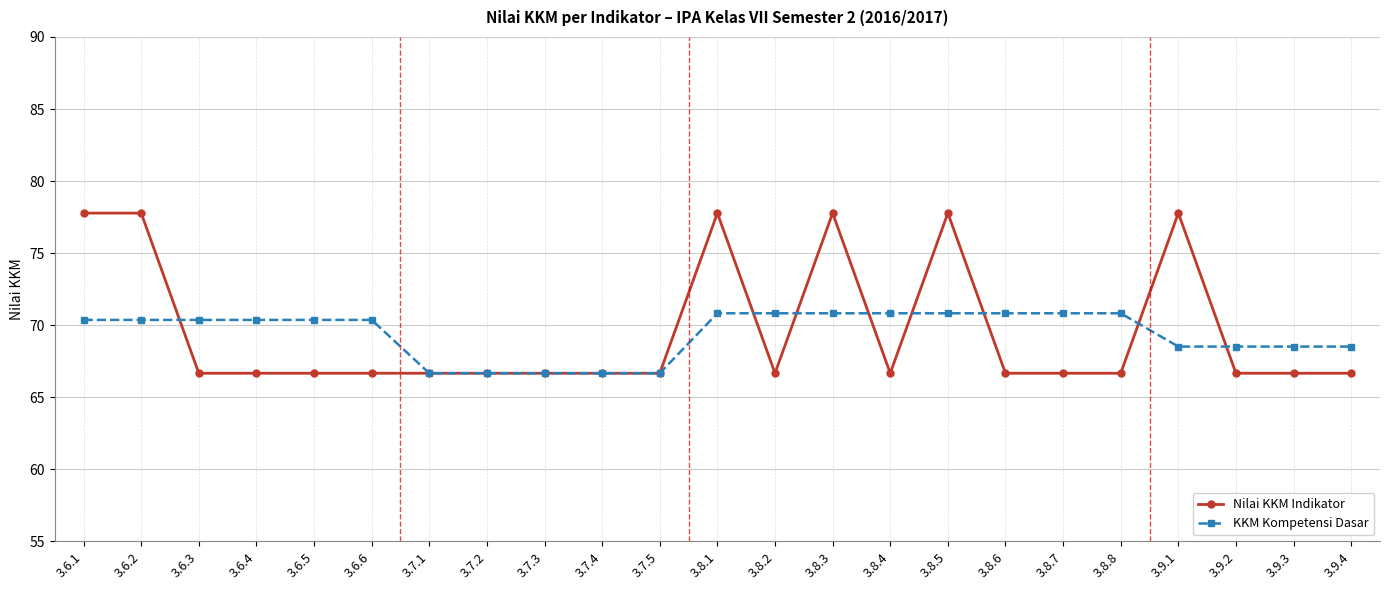

What is the approximate value of Nilai KKM Indikator at 3.7.2?

66.7